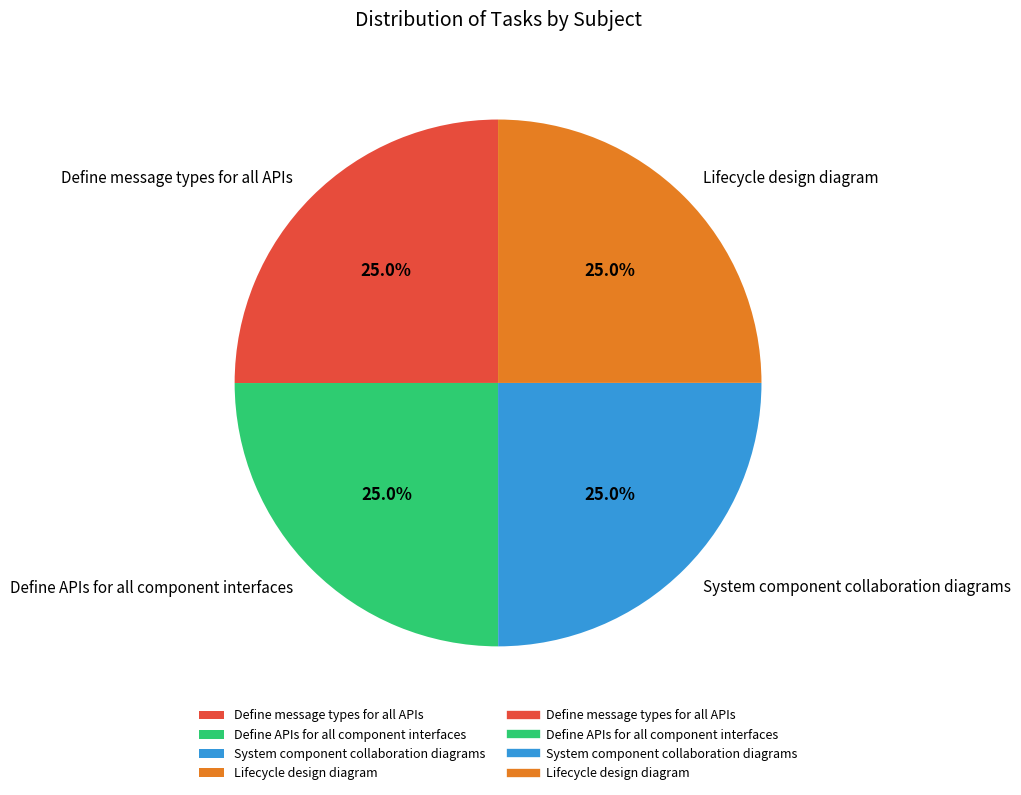

Is there any slice that represents more than half of the pie?

No